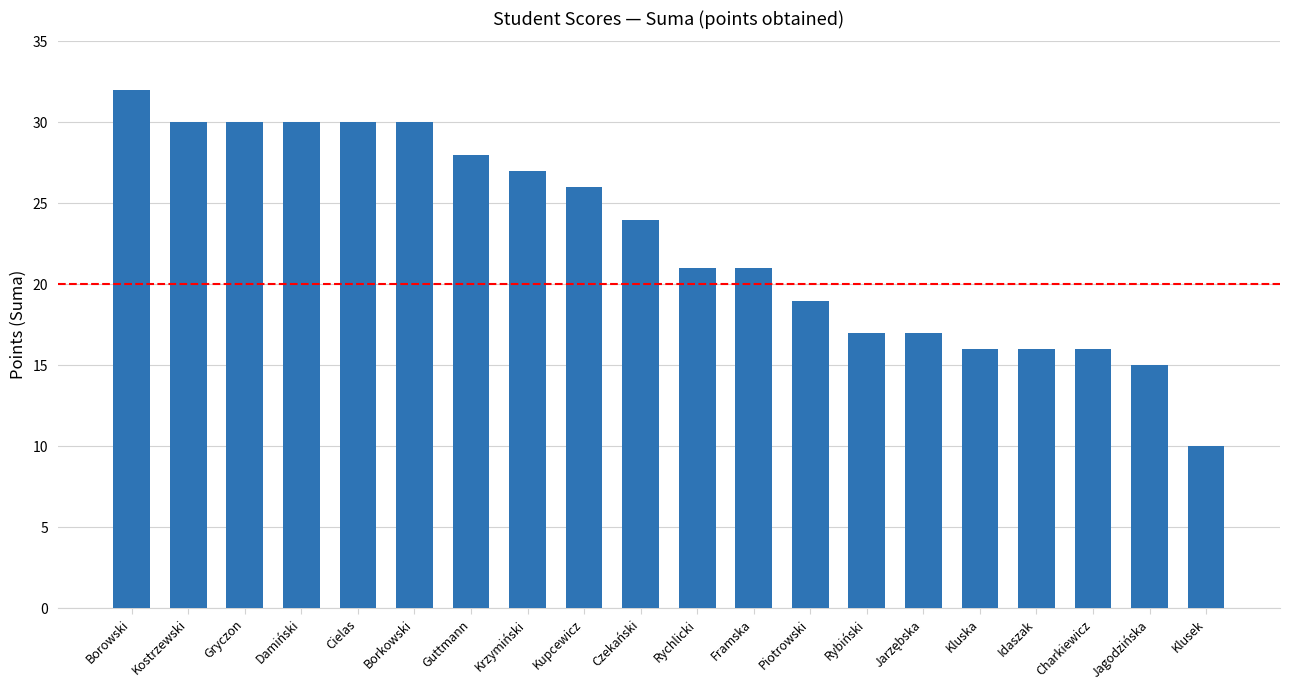

What is the maximum value shown in the chart?

32